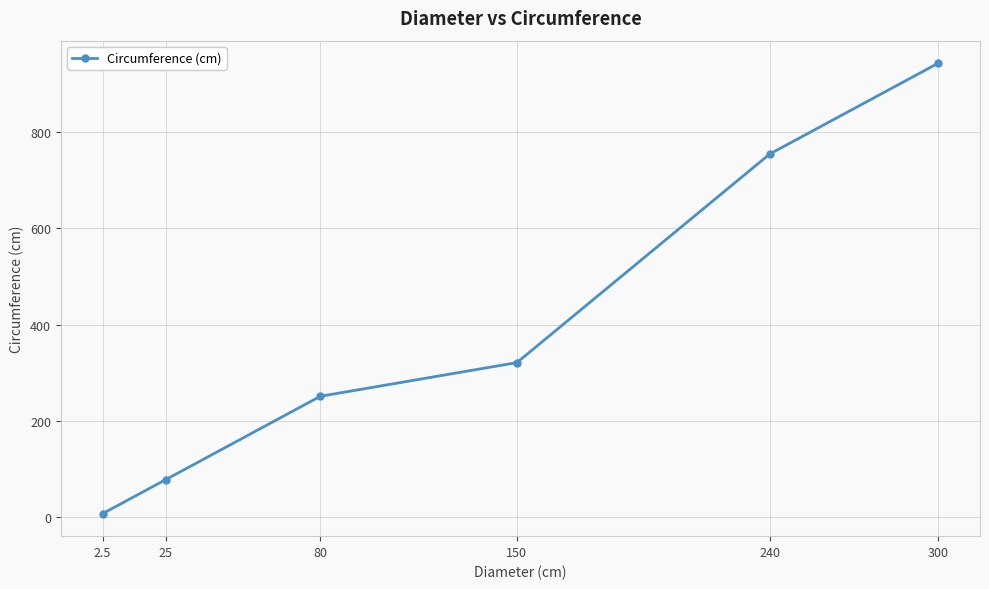

List the labels in order of value, smallest first.

2.5, 25, 80, 150, 240, 300